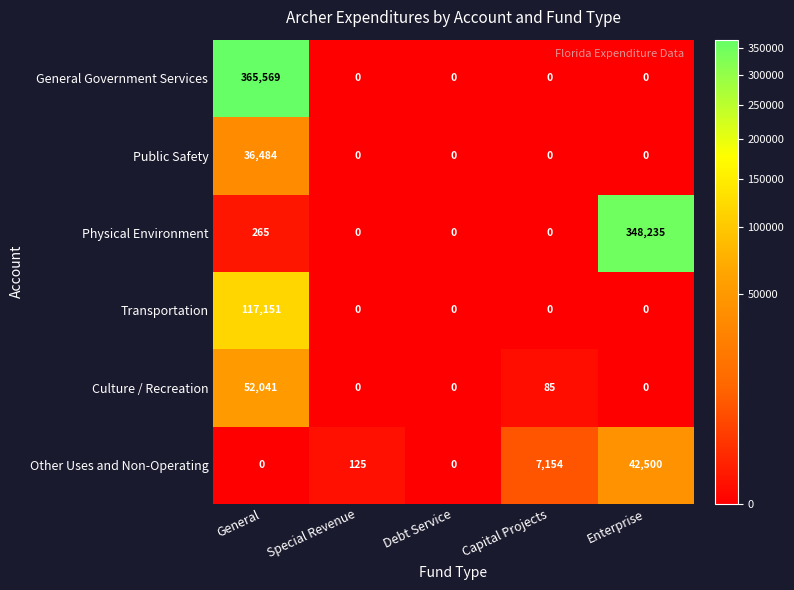

Which series has the largest range (max minus min)?

General Government Services